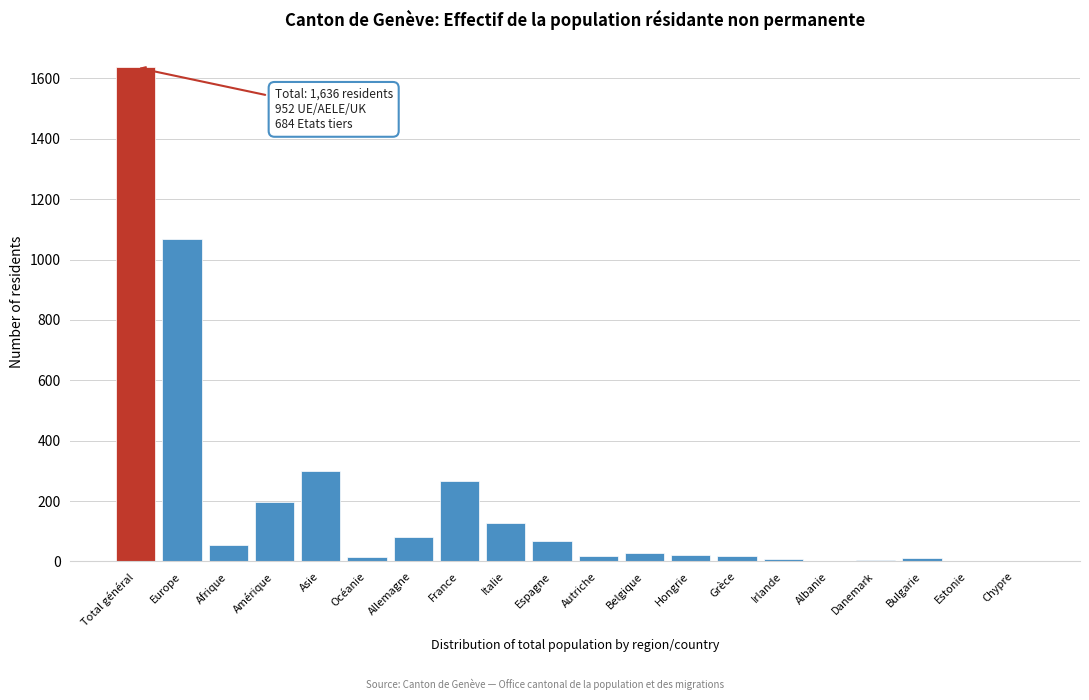

What is the sum of the values at Italie and Amérique?

323